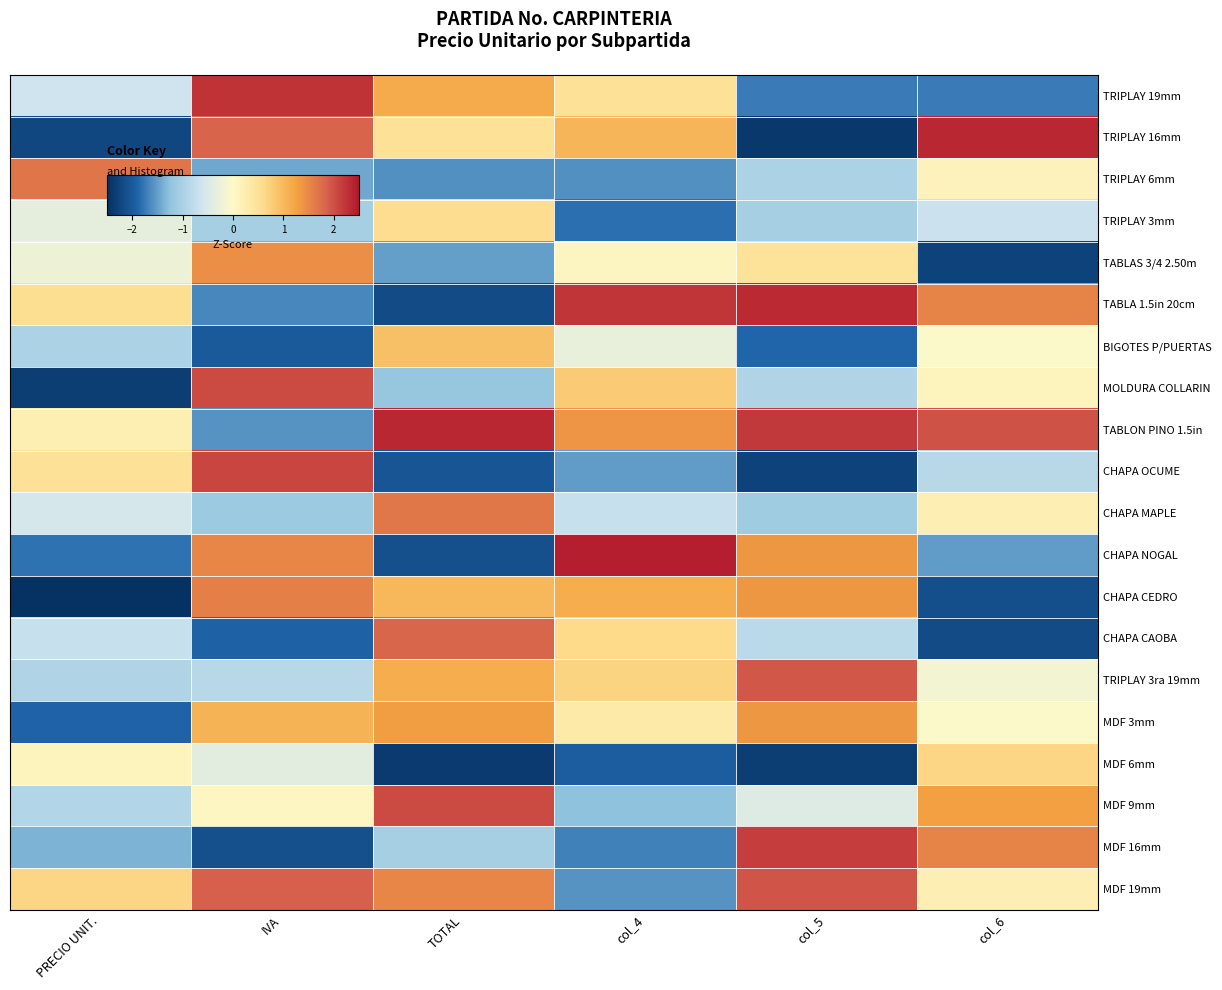

What is the total value across all series at IVA?

1.6